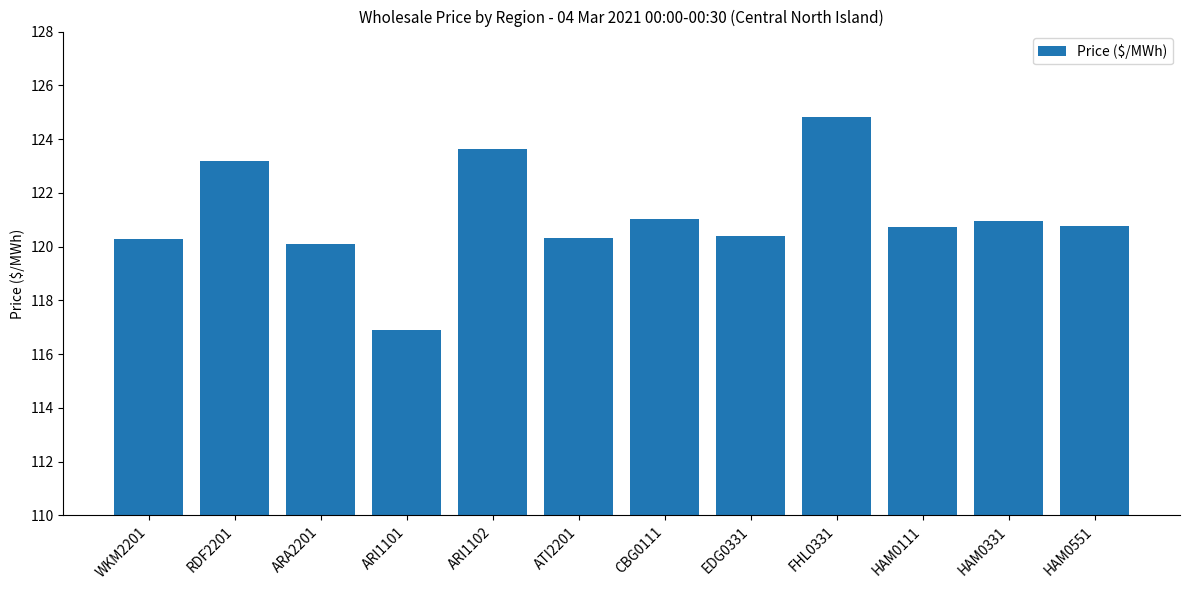

What is the average value?

121.1